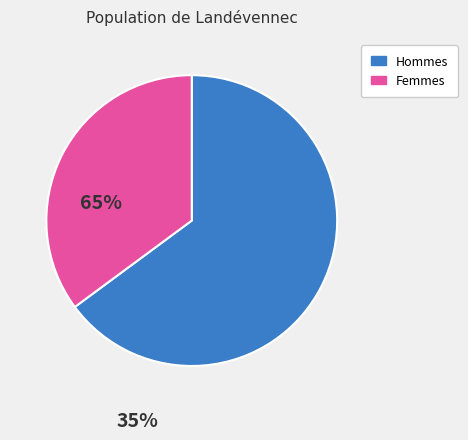

Count the number of slices in the pie.

2